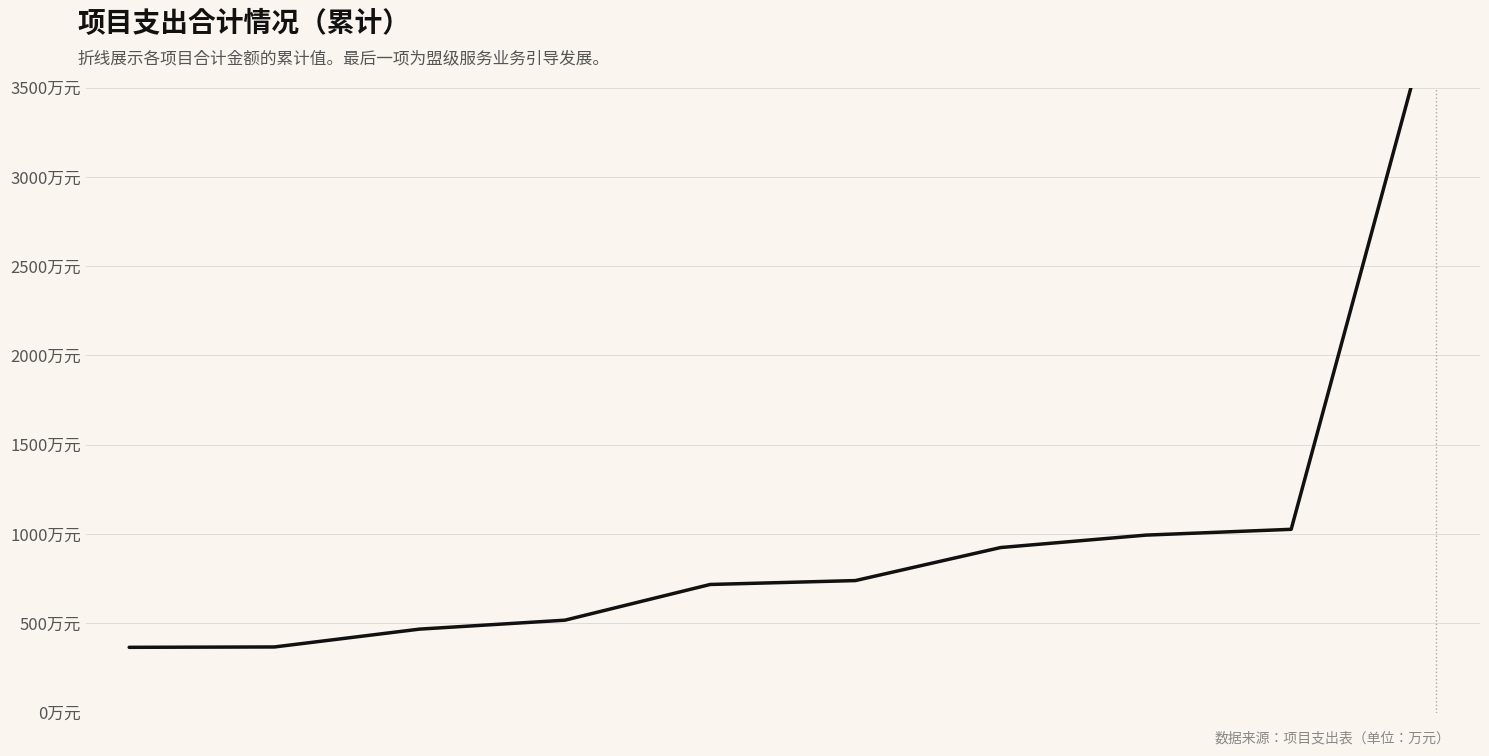

Reading right to left, extract all data points from this chart.

9=4025.8	8=1025.8	7=993.3	6=923.8	5=738.8	4=717.0	3=517.0	2=467.0	1=367.0	0=365.0